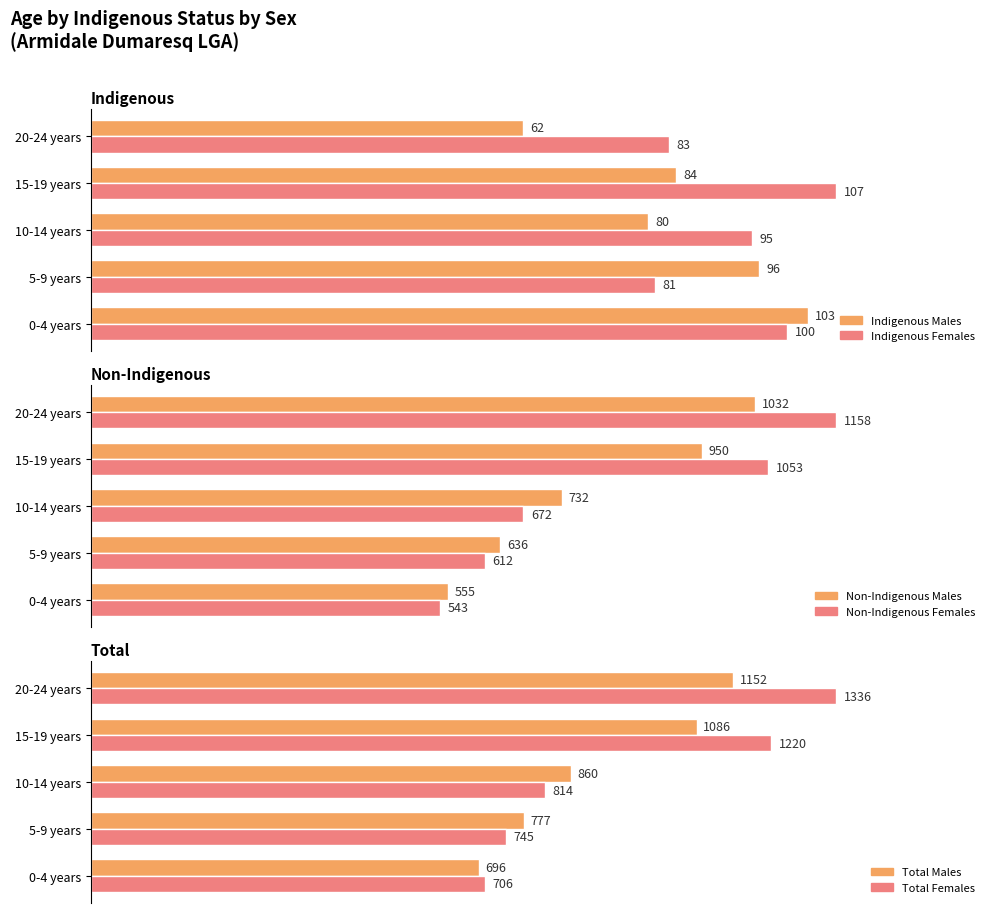

Count the number of categories in the chart.

5